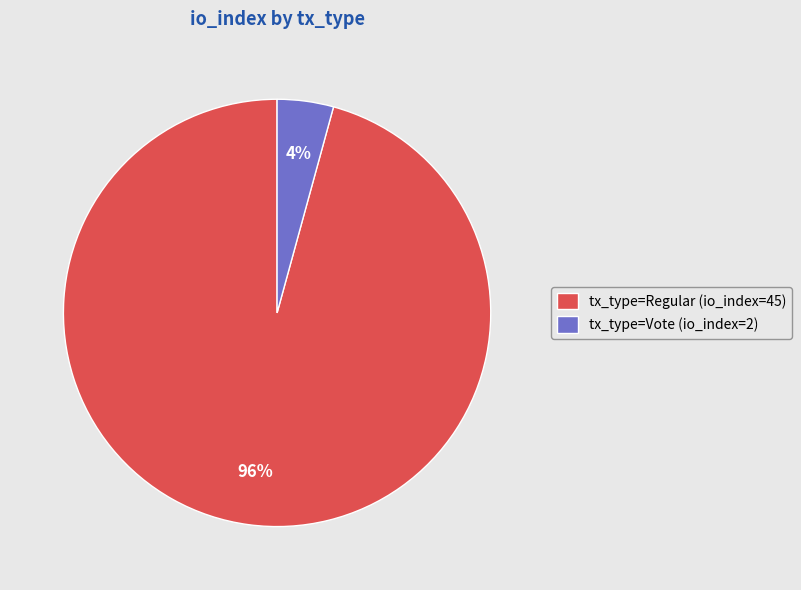

Is it true that tx_type=Regular (io_index=45) is 96% of the pie?

True